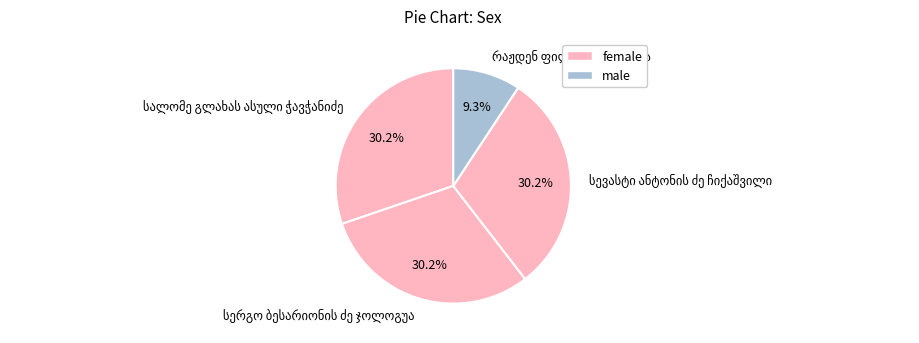

Is there any slice that represents more than half of the pie?

No